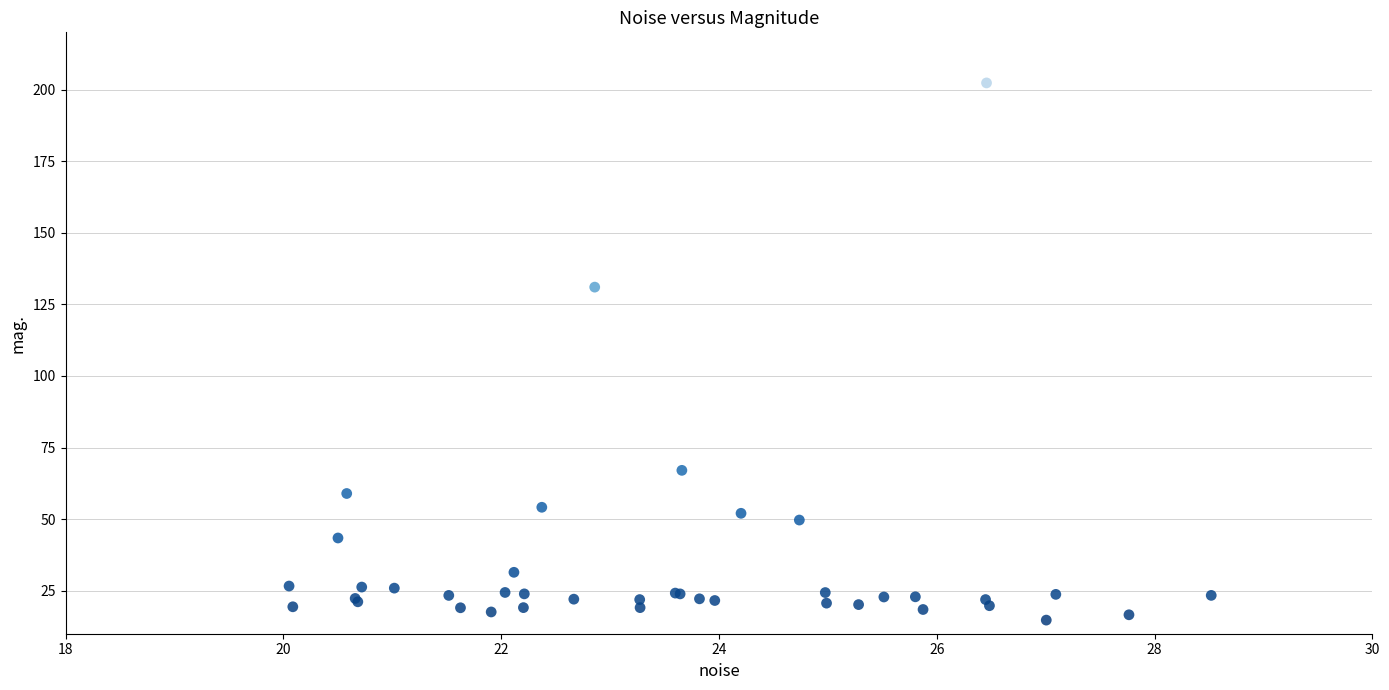

What Y value in the scatter plot is closest to 108?

131.0